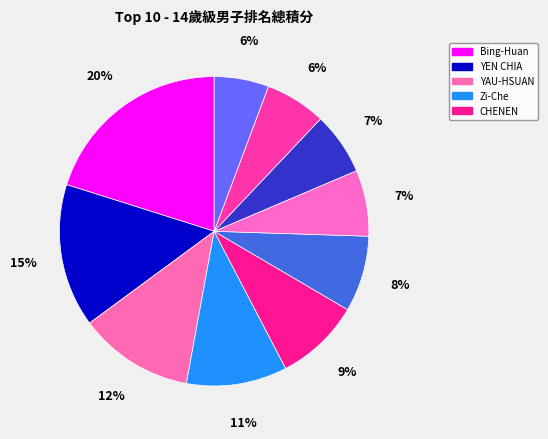

How many segments does this pie chart have?

10